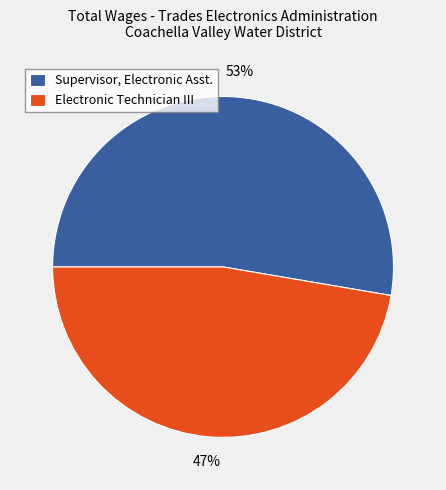

To the nearest percent, what portion does Electronic Technician III represent?

47%